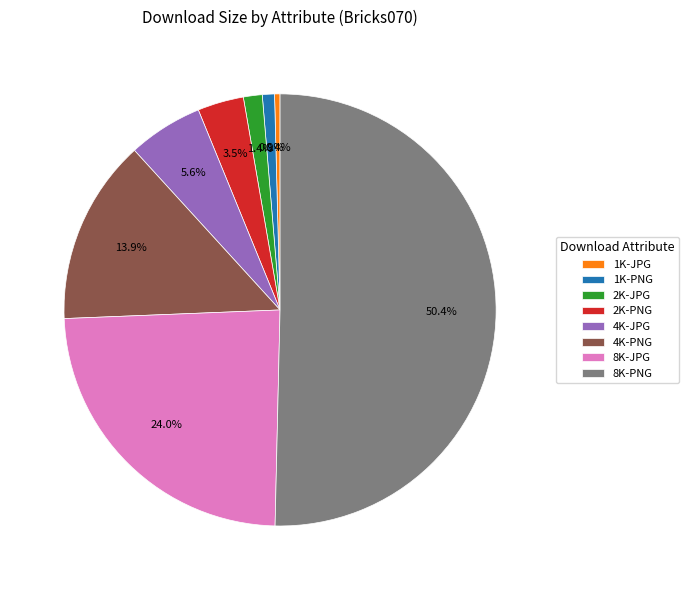

Which slice represents more than half of the pie?

8K-PNG